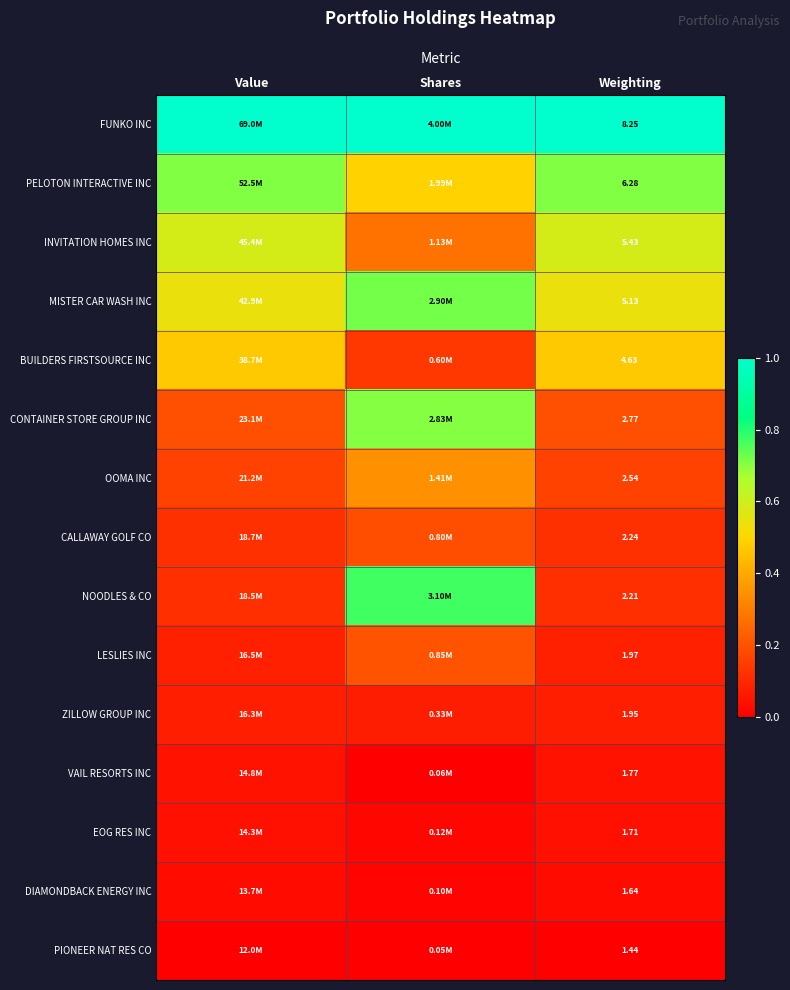

Is the value of OOMA INC at Weighting greater than the value of FUNKO INC at Weighting?

No